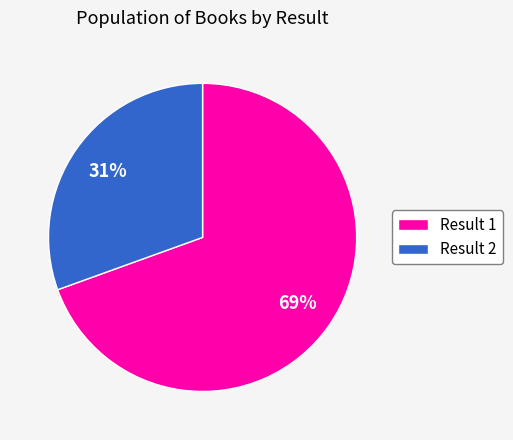

To the nearest percent, what percentage of the pie is Result 2?

31%